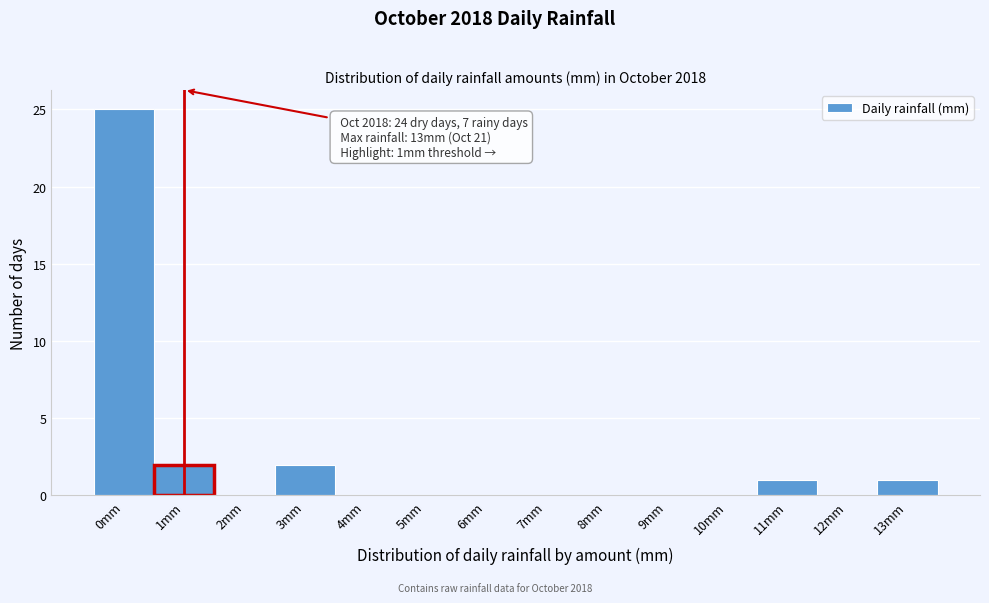

Over which range of the x-axis is the bar tallest?

-0.5 to 0.5